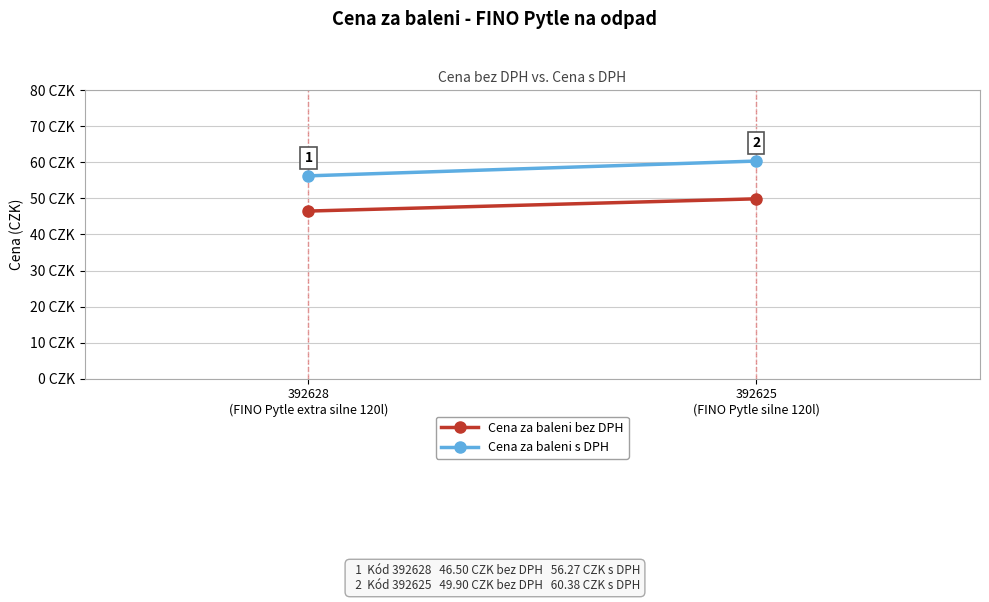

What is the value of the Cena za baleni s DPH point at the 1st from the left?

56.3